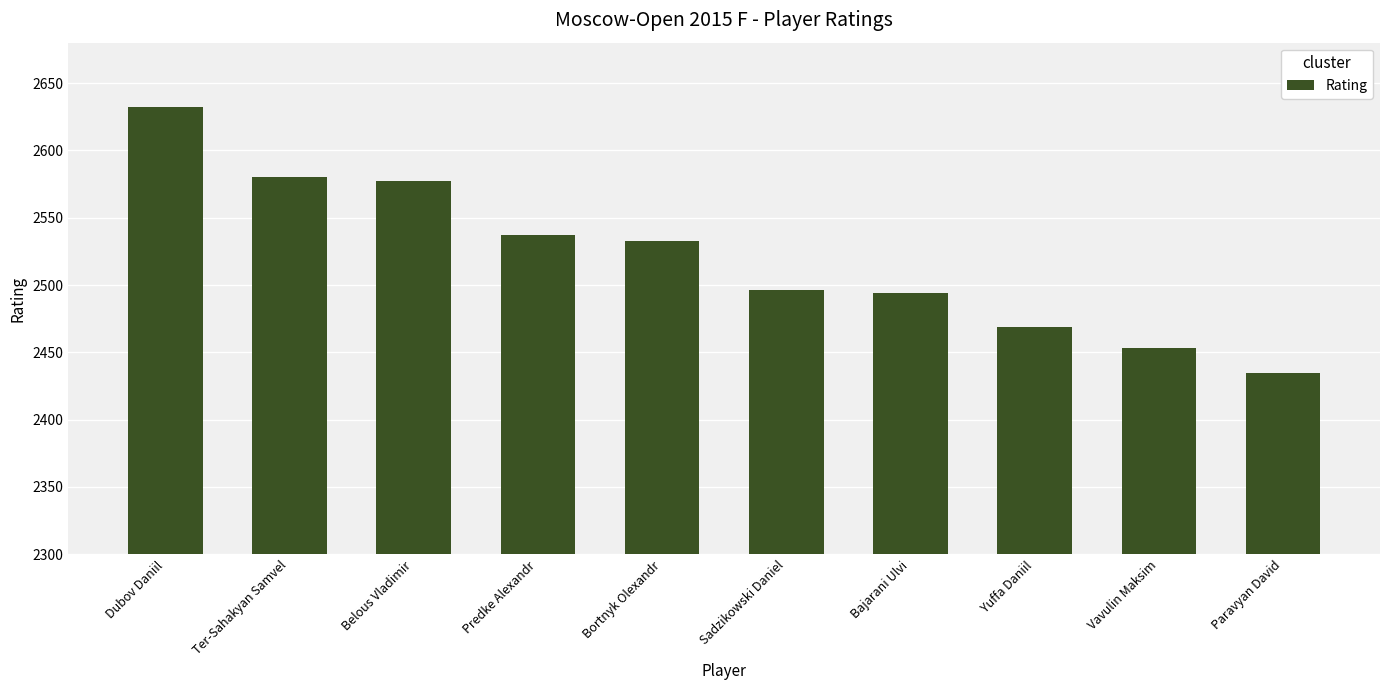

What is the label of the 5th bar from the right?

Sadzikowski Daniel